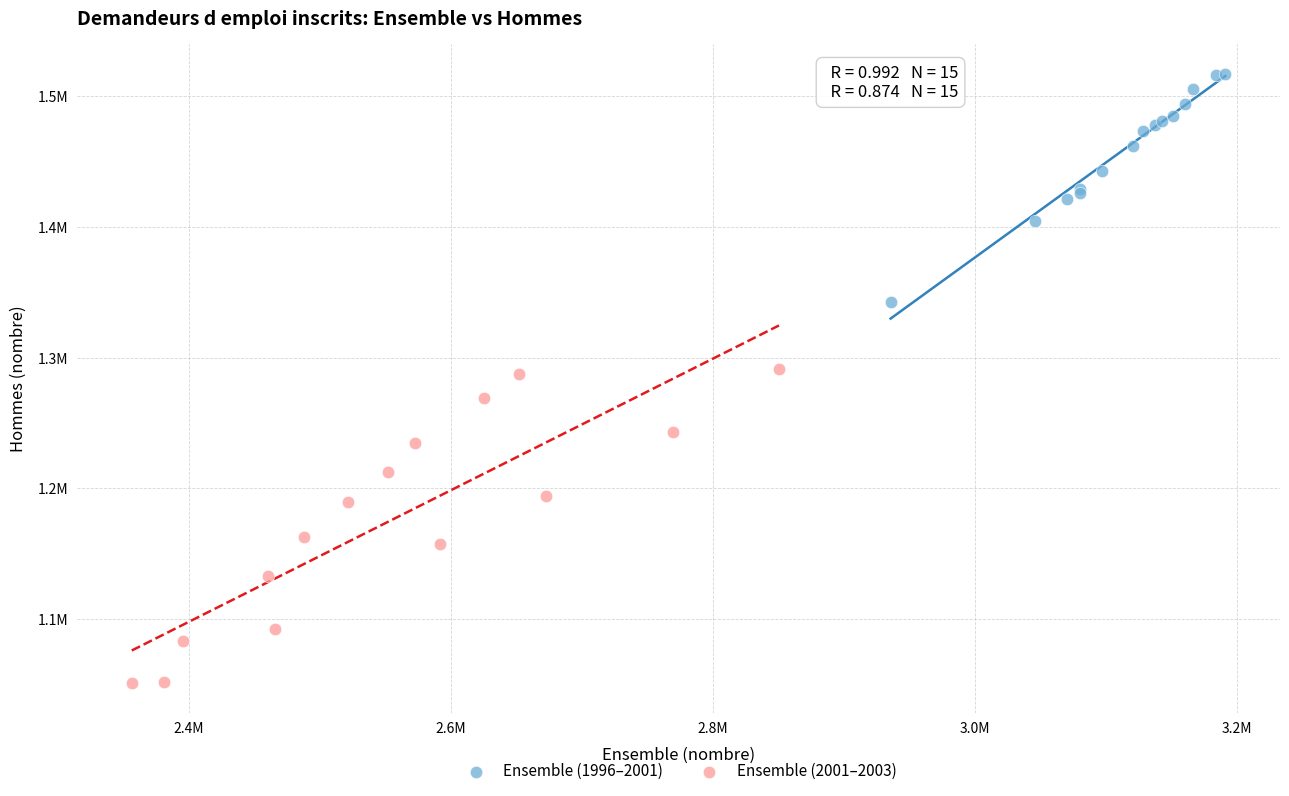

What are all the series names shown in the legend?

Ensemble (1996–2001), Ensemble (2001–2003)